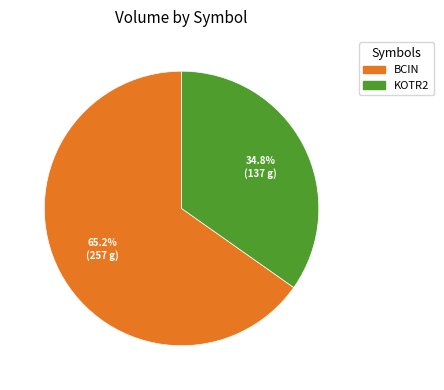

To the nearest percent, what percentage of the pie is KOTR2?

35%